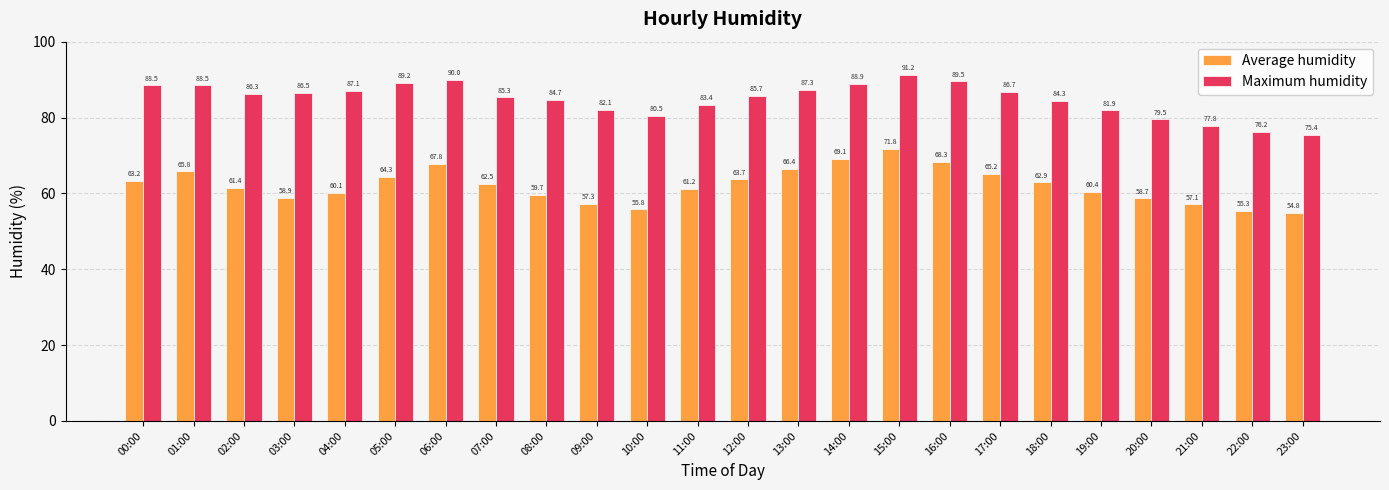

How many values in the Average humidity series are below 62?

12